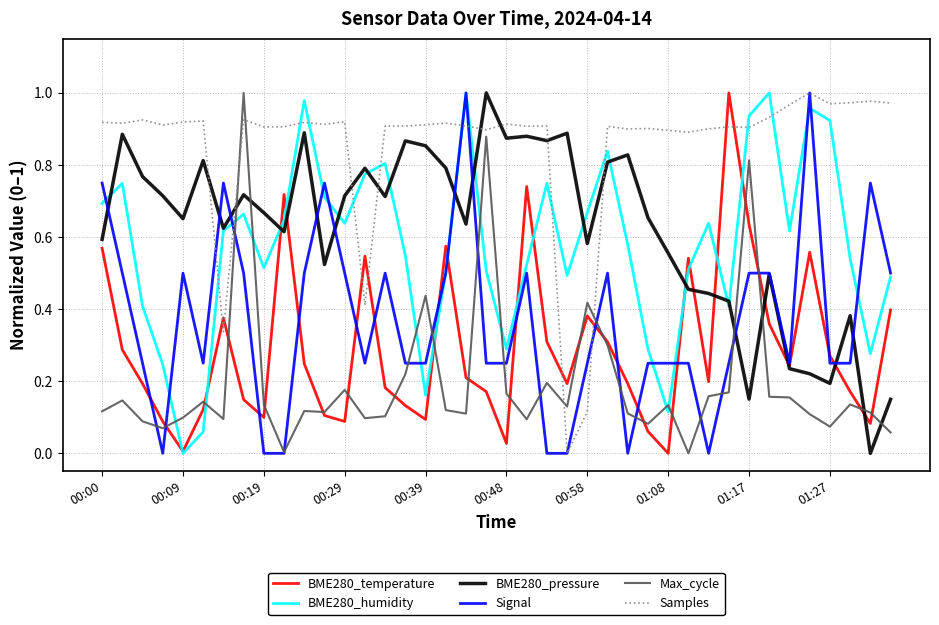

How many values in BME280_temperature are above zero?

39